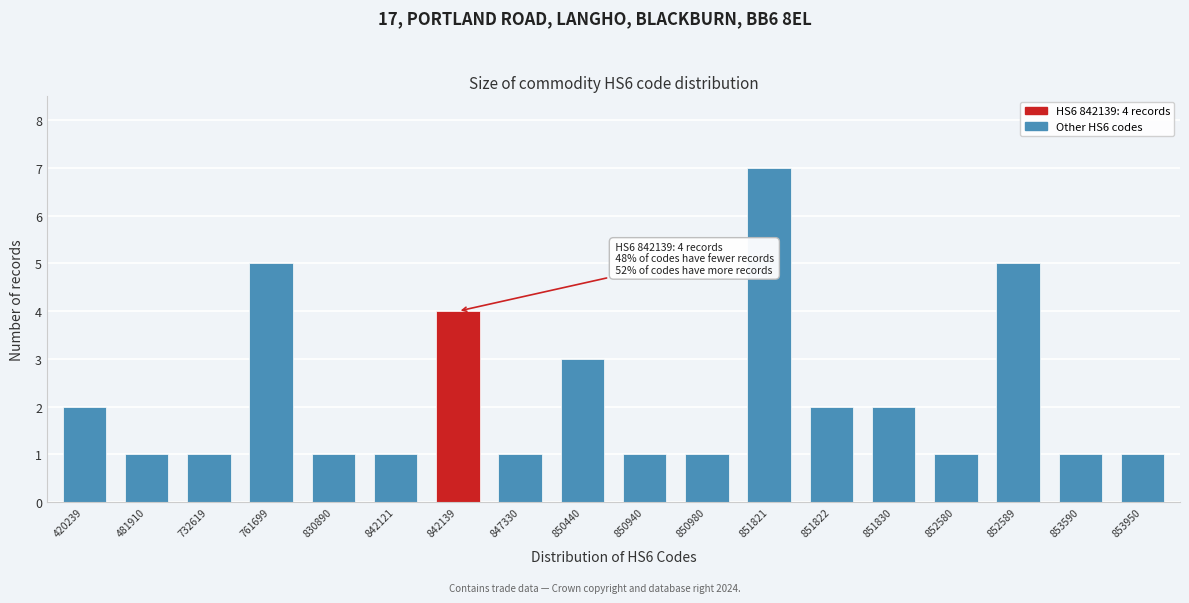

Reading left to right, extract all data points from this chart.

2	1	1	5	1	1	4	1	3	1	1	7	2	2	1	5	1	1